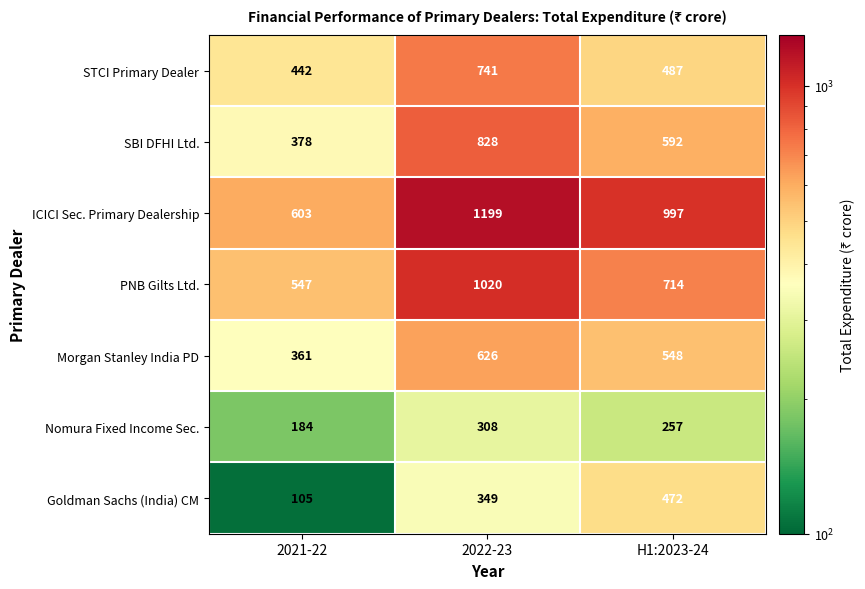

How many categories are shown in the chart?

3